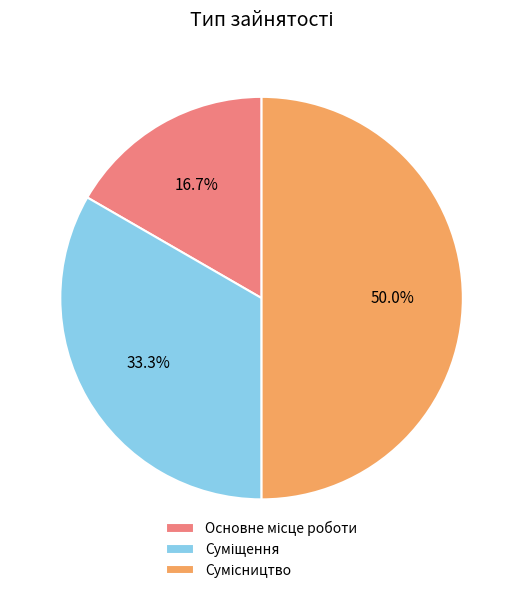

Rank the categories by value from highest to lowest.

Сумісництво, Суміщення, Основне місце роботи